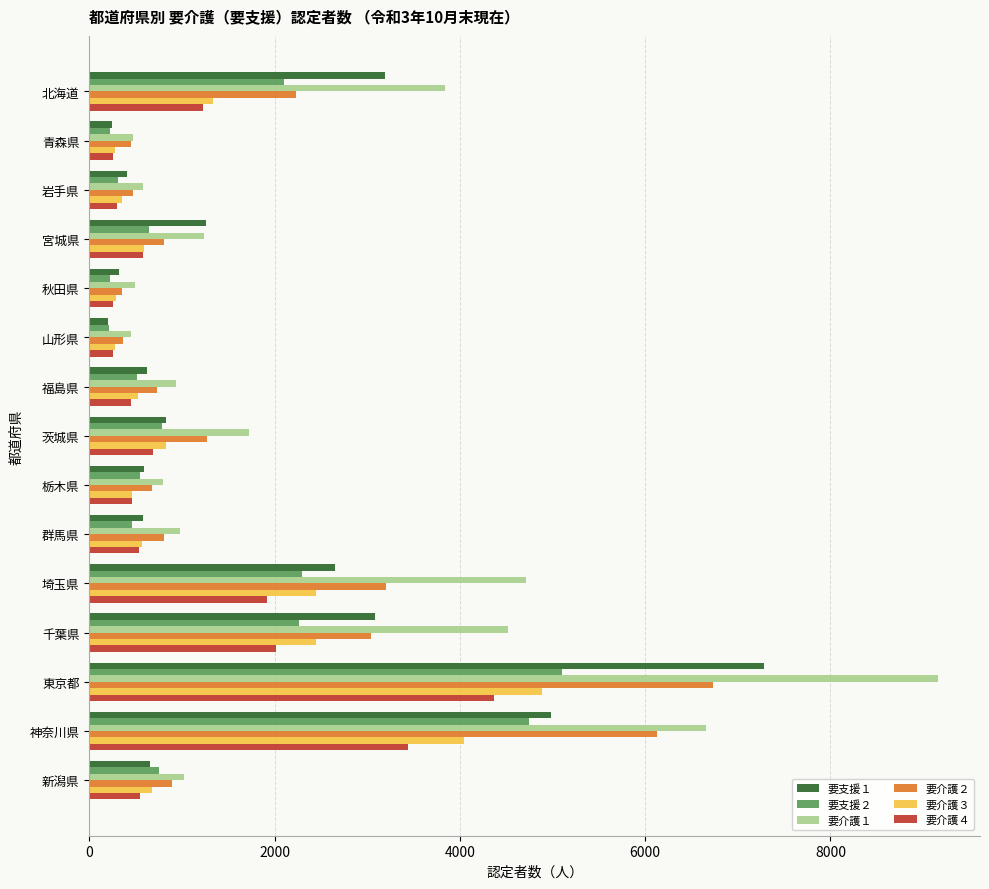

True or false: 要介護１ has a value of 263 at 福島県.

False